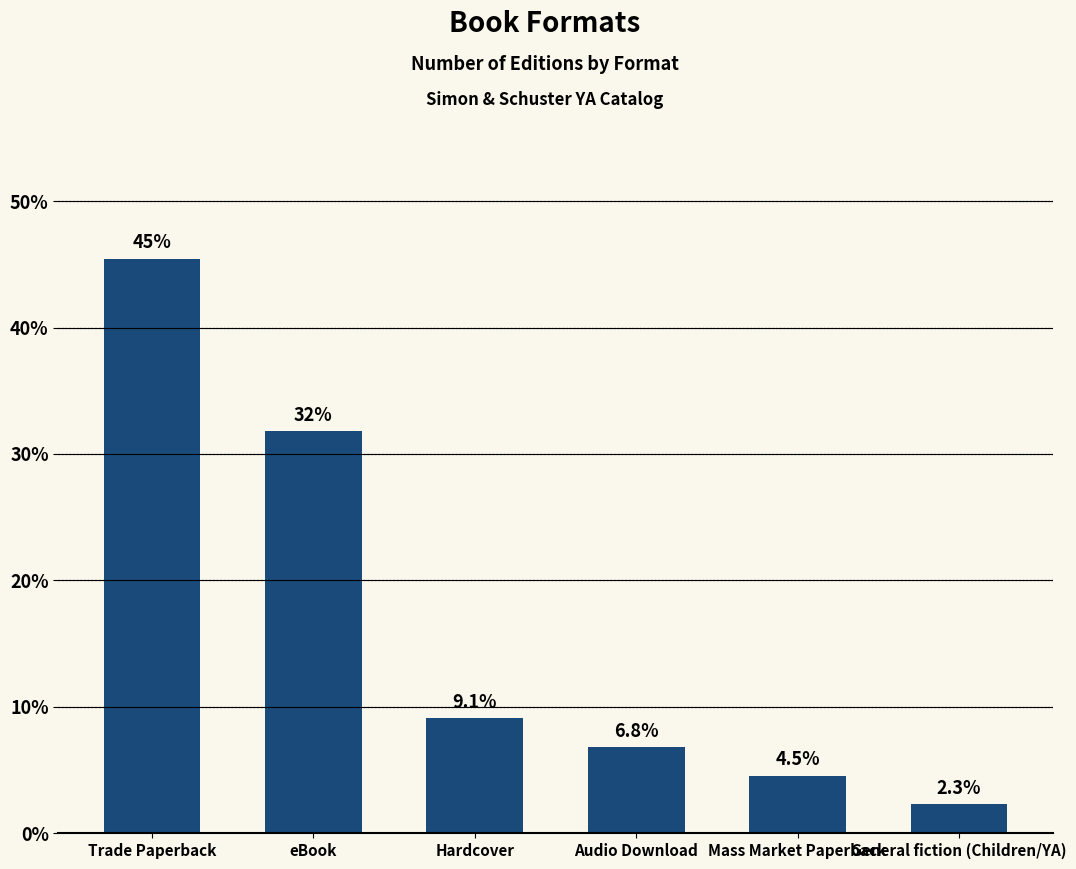

Does the chart contain any negative values?

No